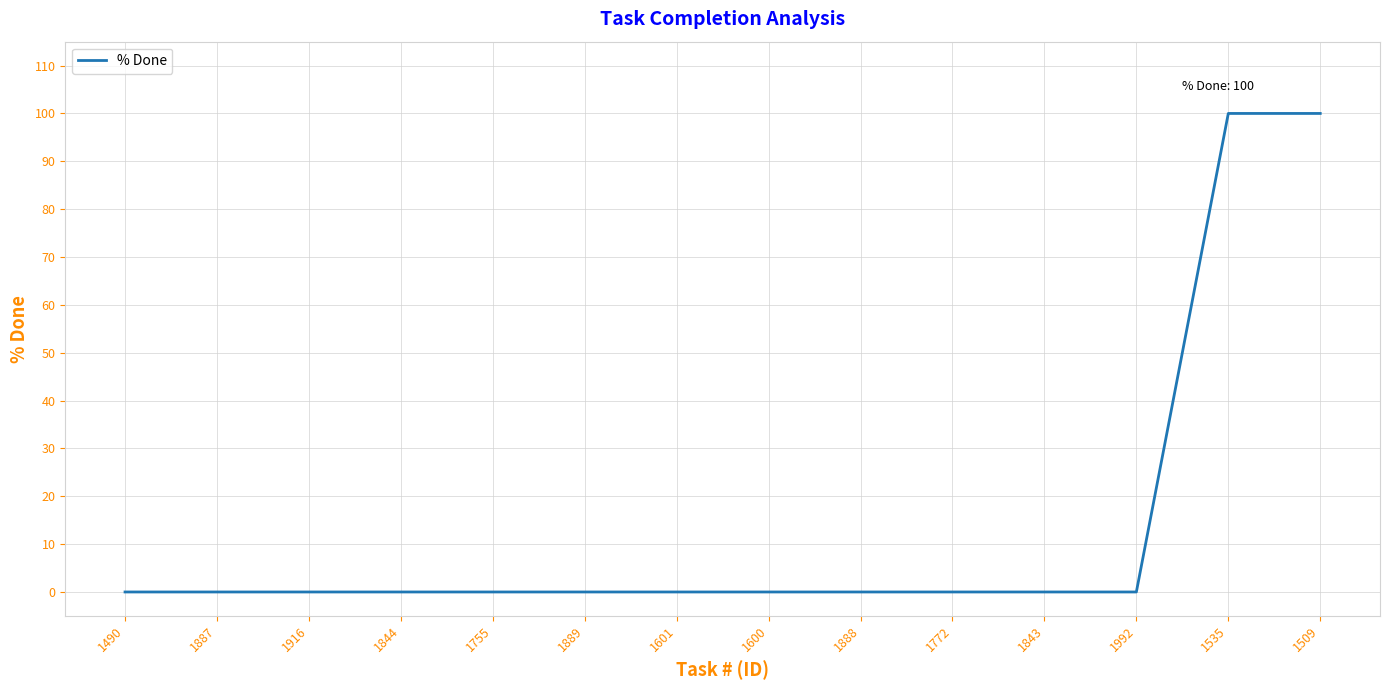

True or false: the data shows 61 at 1916.

False